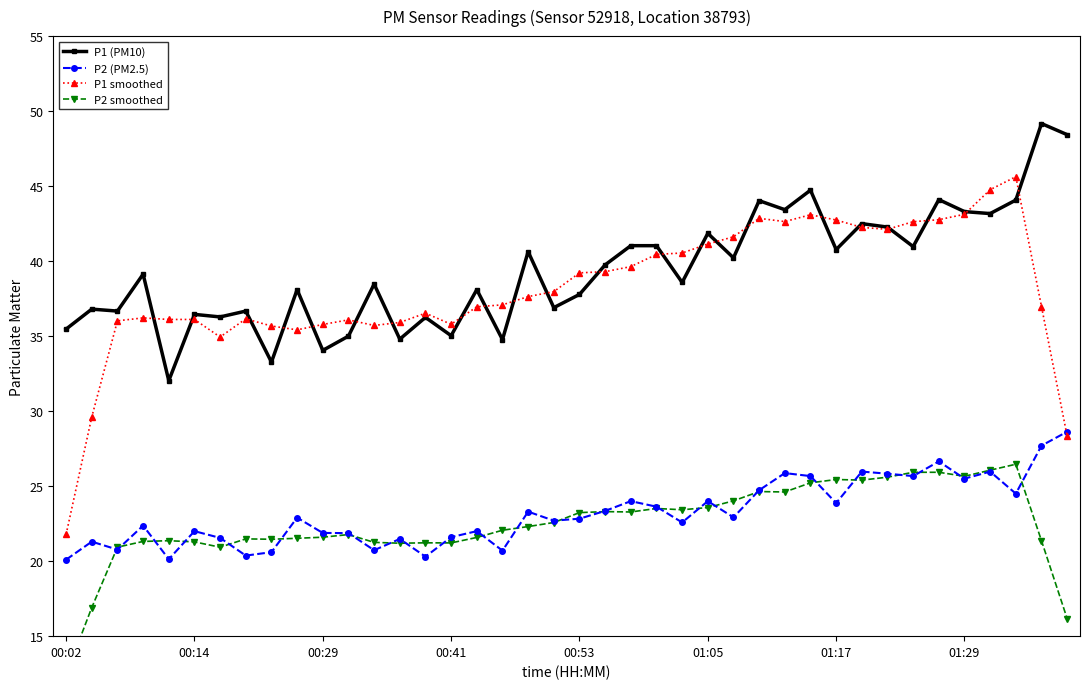

After their last crossing, which series has the higher values: P1 (PM10) or P1 smoothed?

P1 (PM10)